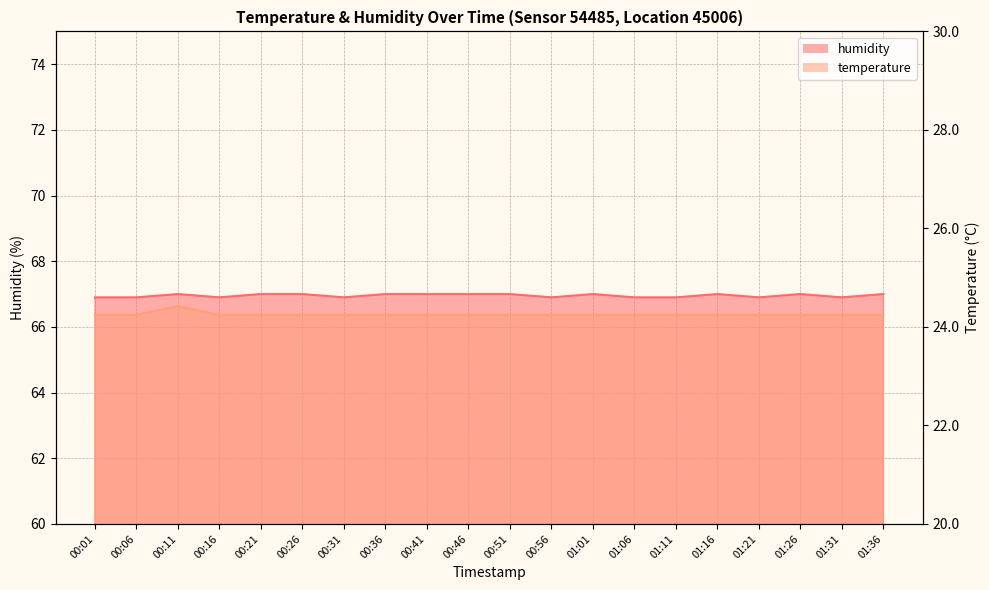

Does the chart display data point markers on the line(s)?

No